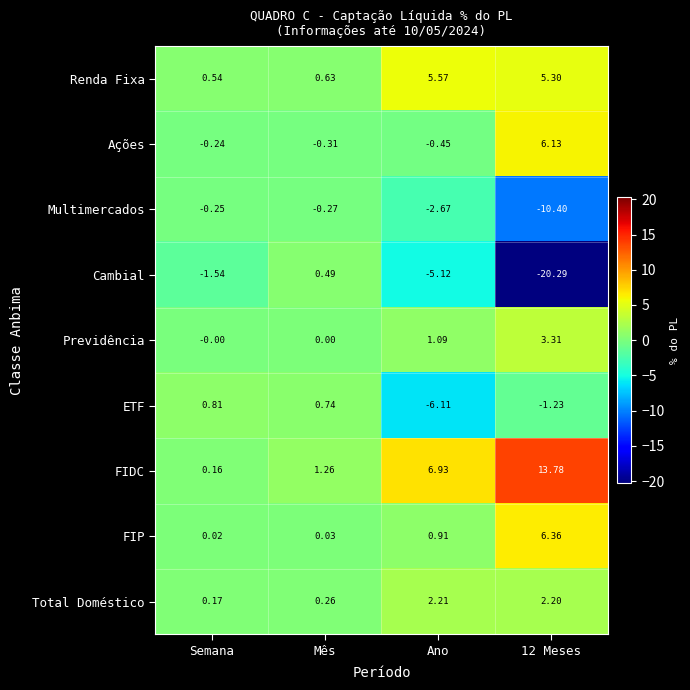

At which label does Total Doméstico reach its peak?

Ano